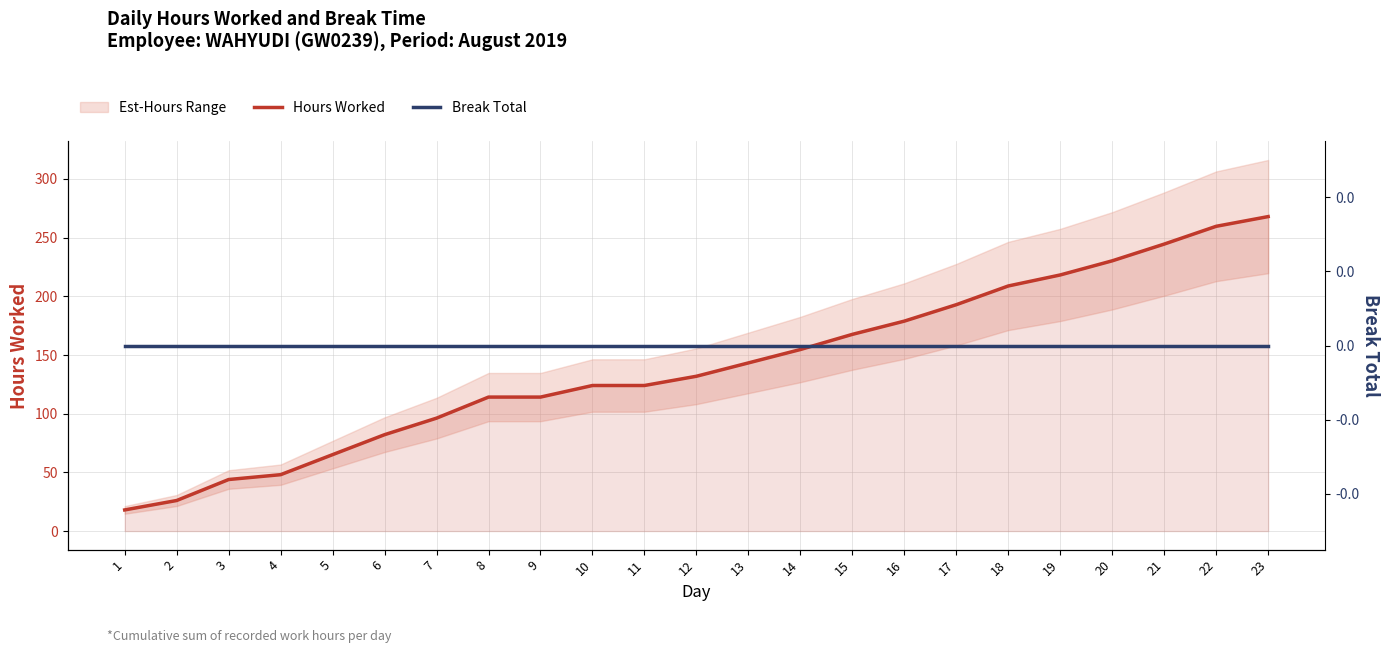

Does the chart display data point markers on the line(s)?

No